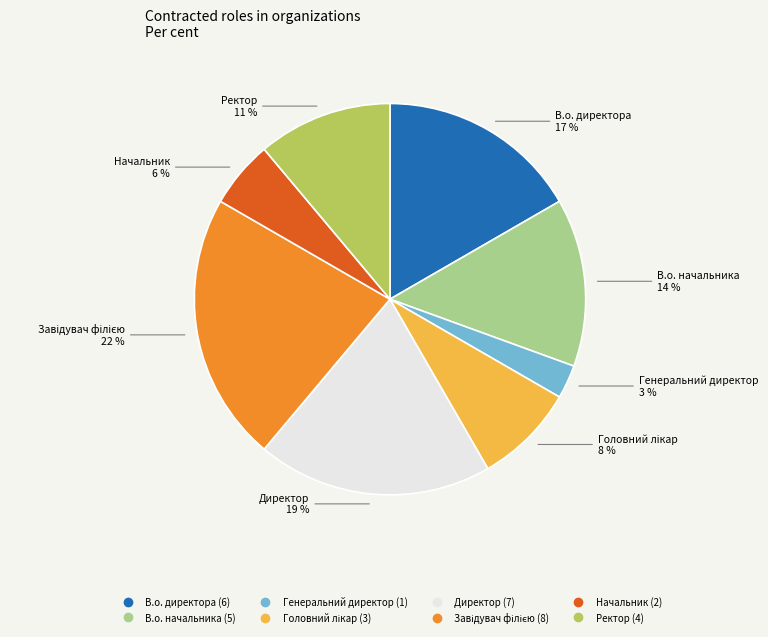

Between В.о. начальника and Генеральний директор, which is larger?

В.о. начальника